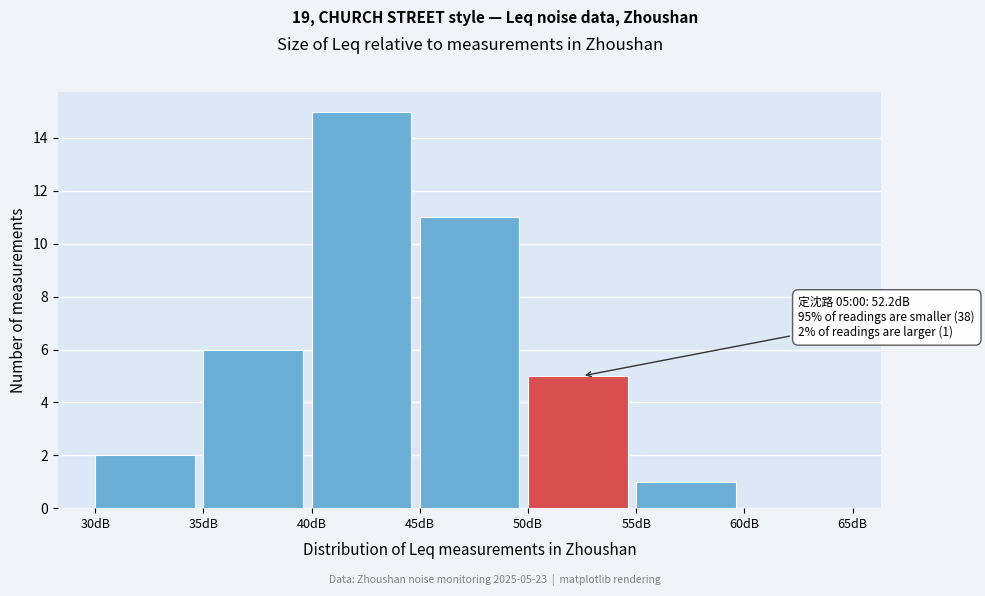

Over which range of the x-axis is the bar tallest?

40 to 45